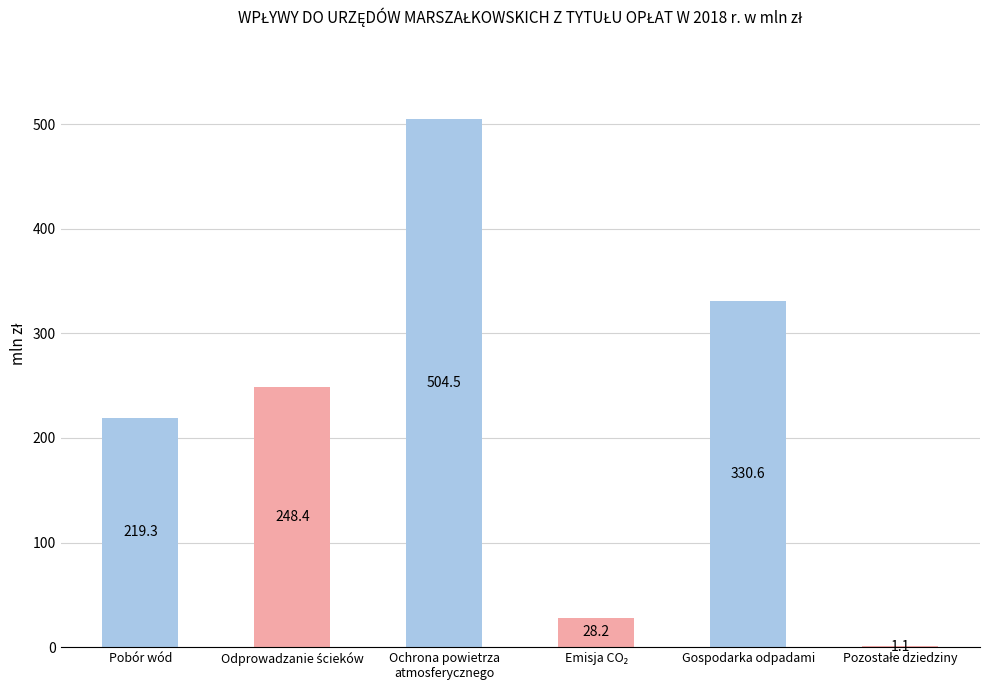

True or false: the data shows 504.5 at Ochrona powietrza
atmosferycznego.

True